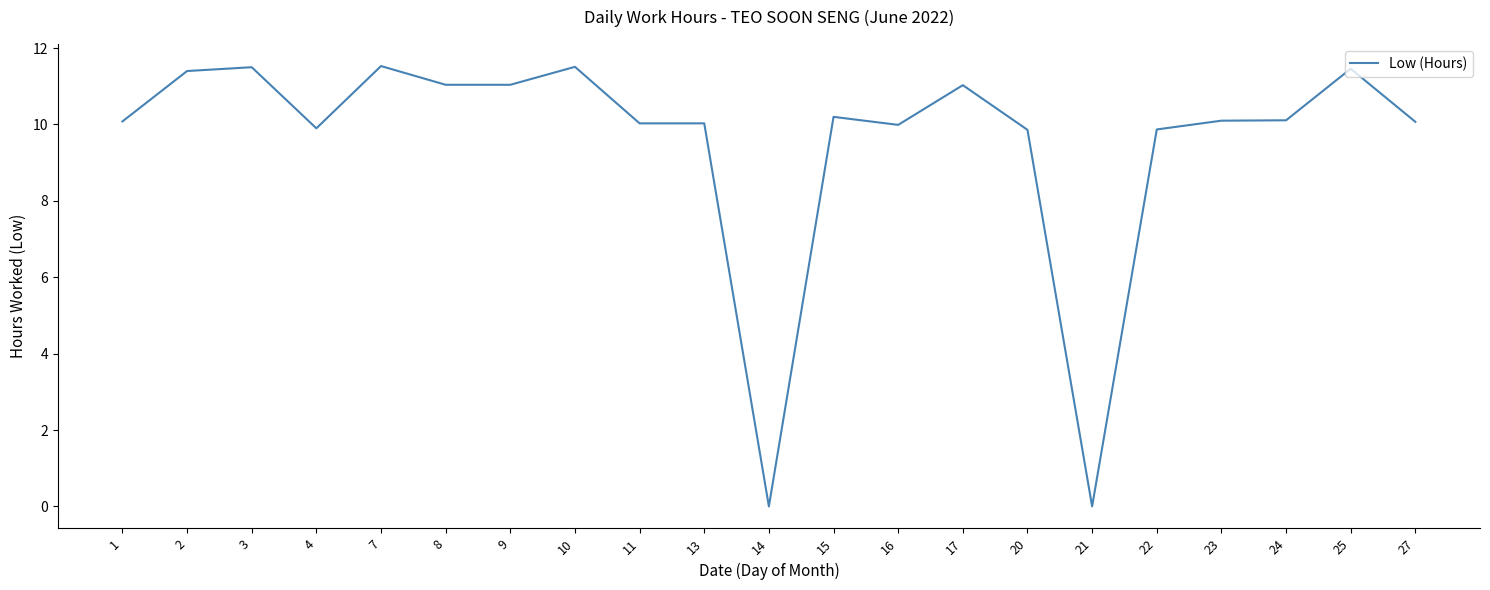

The value at 15 is 10.2. True or false?

True